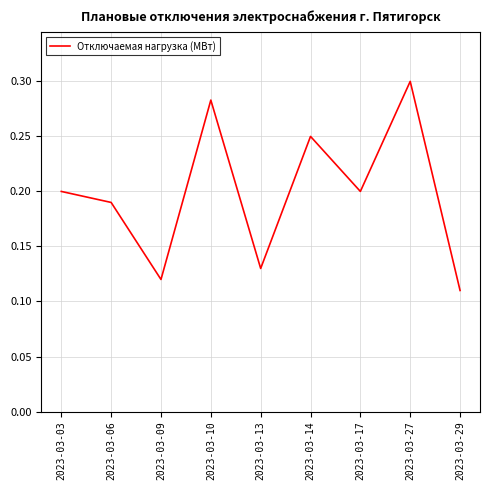

At which category does the chart reach its peak across all series?

2023-03-27